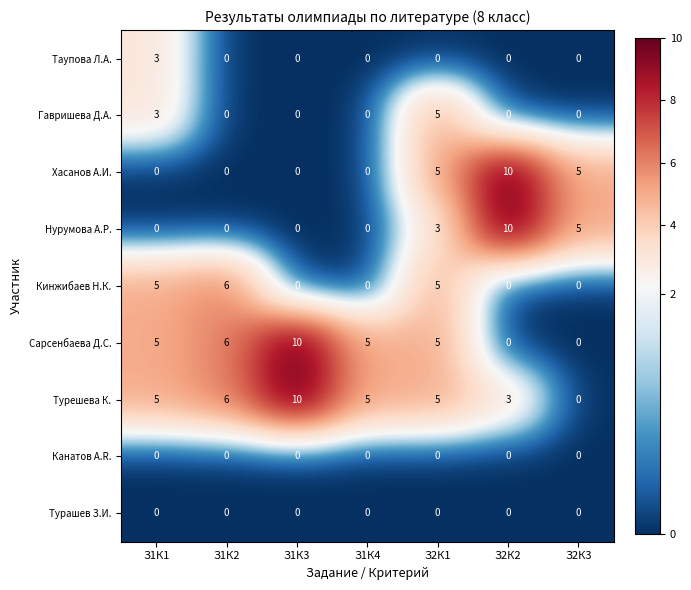

The value of Сарсенбаева Д.С. at З1К4 is 5. True or false?

True